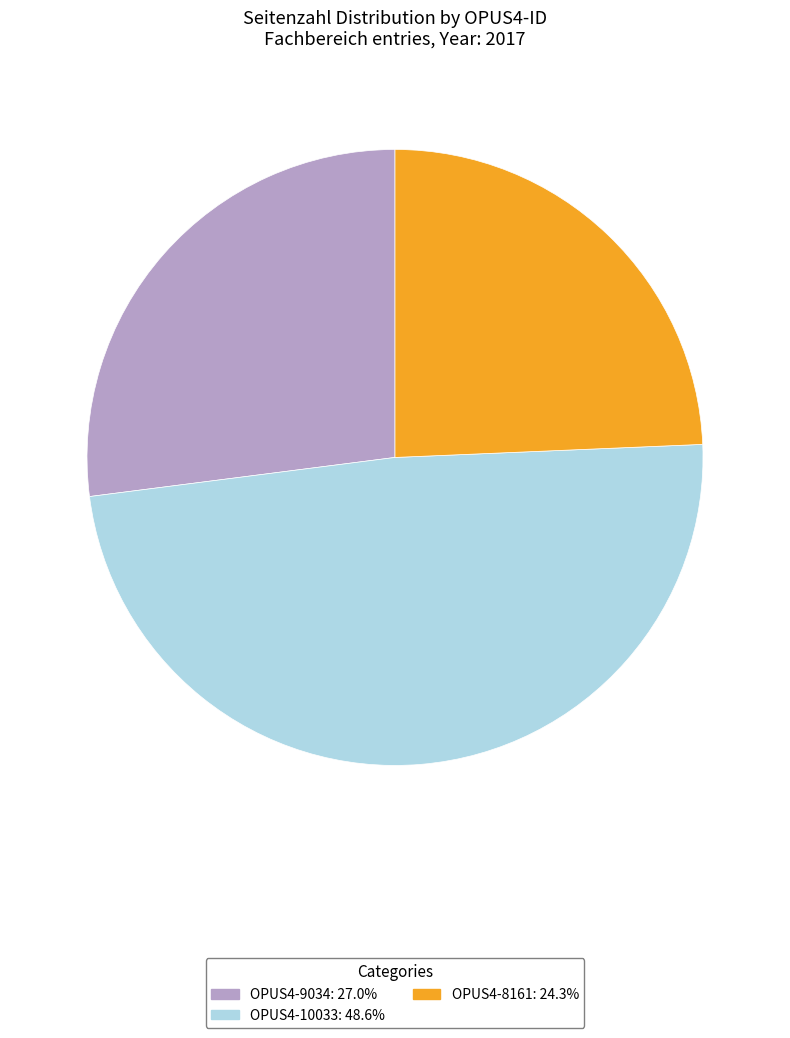

Does OPUS4-10033 represent more than half of the total?

No